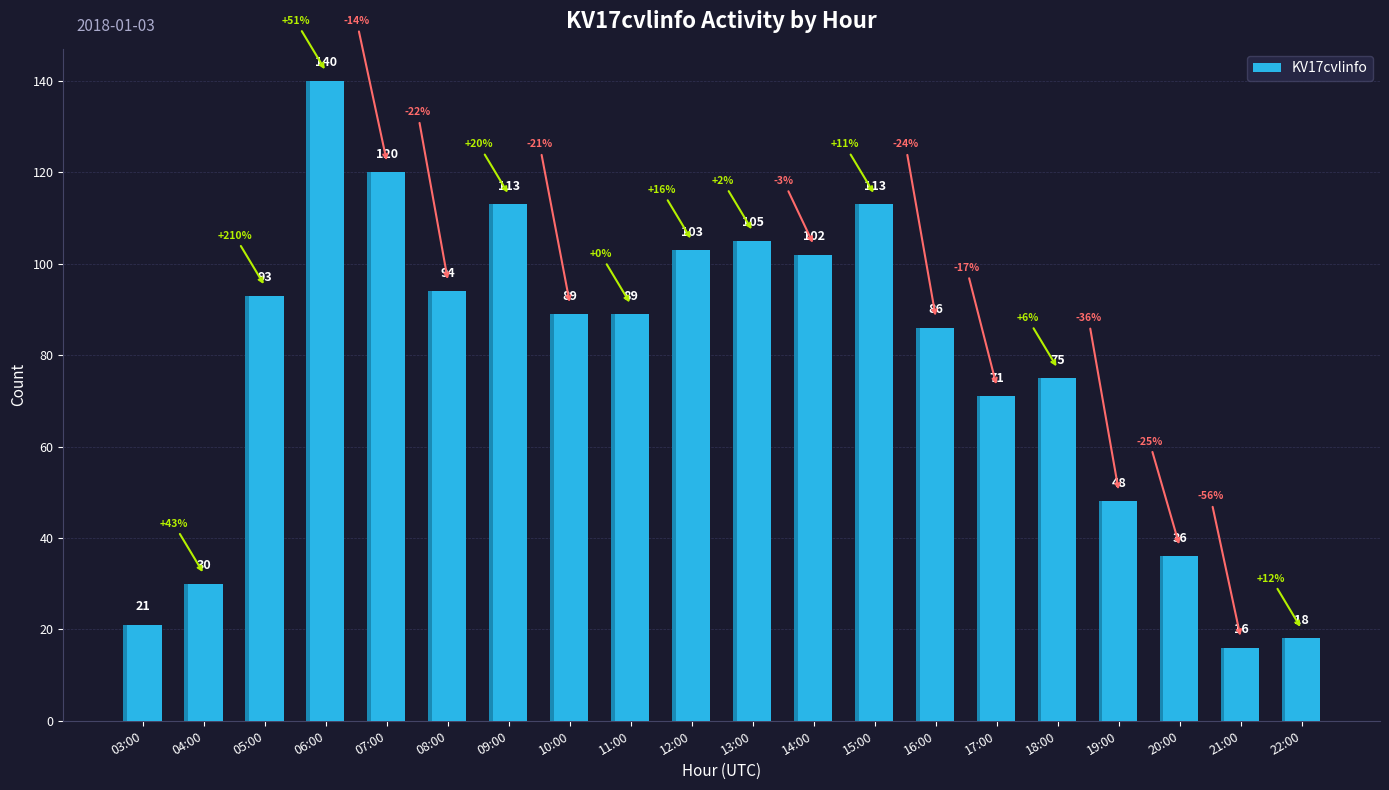

Count the number of categories in the chart.

20